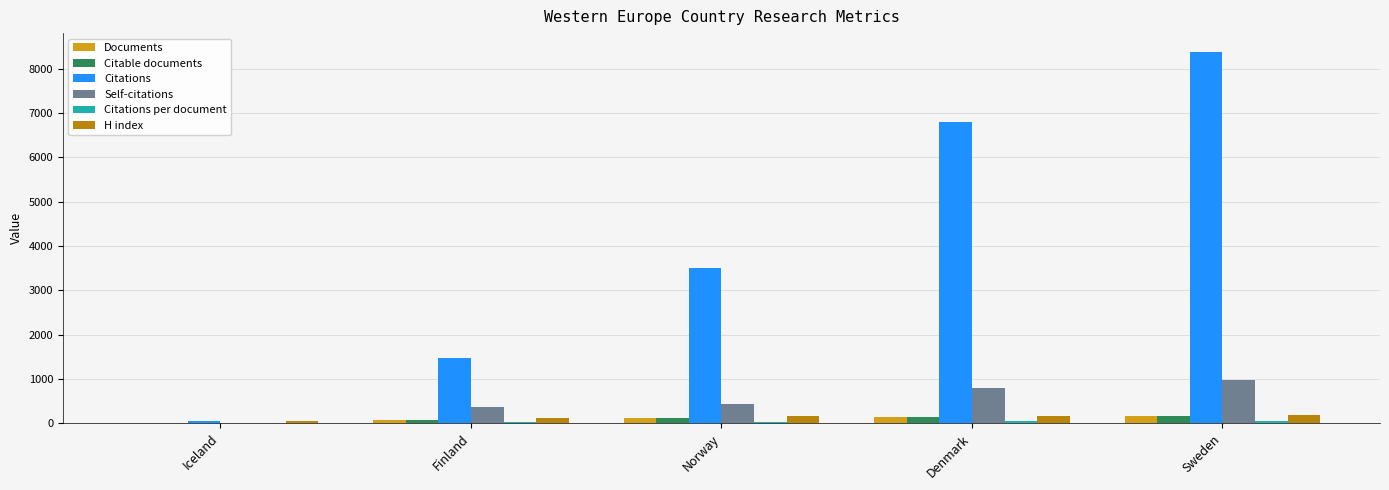

At which category is the sum across all series the highest?

Sweden